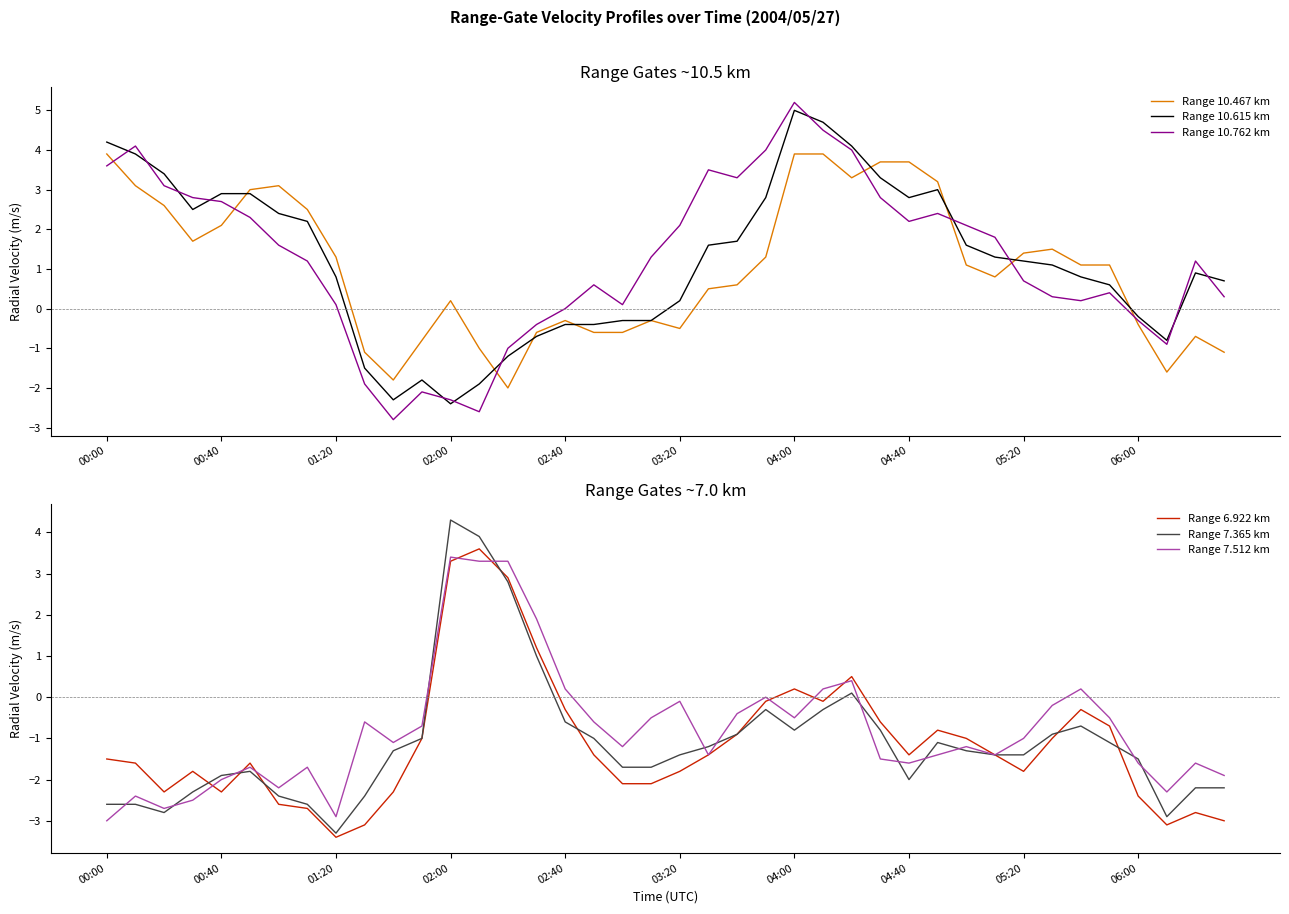

How many values in the Range 10.762 km series exceed 1?

22